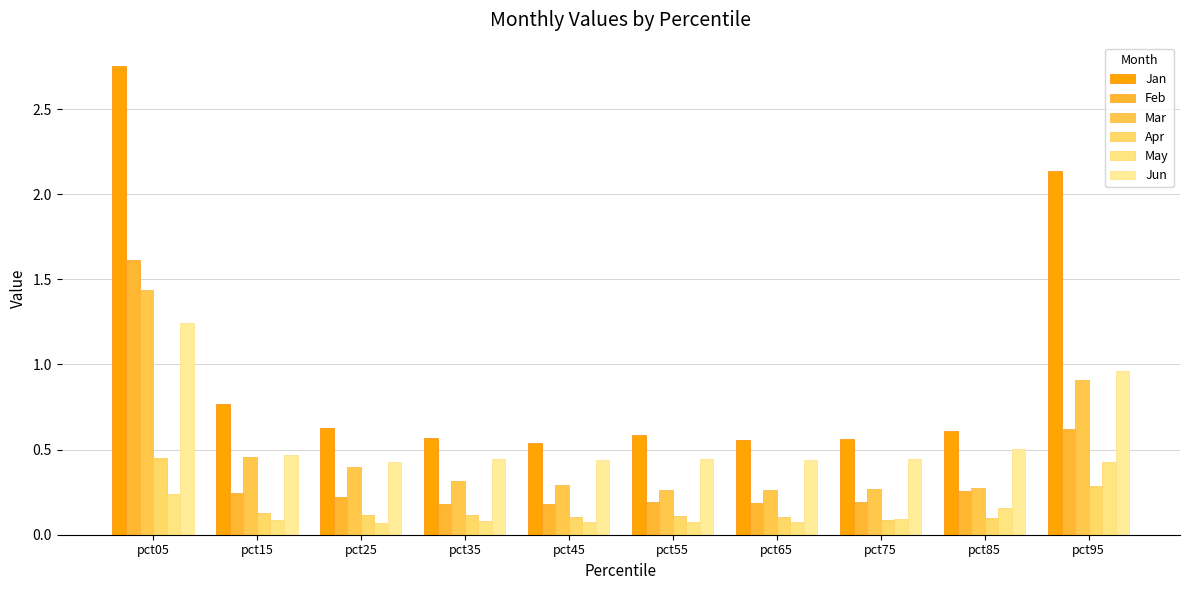

What is the difference between the highest and lowest values at pct25?

0.6